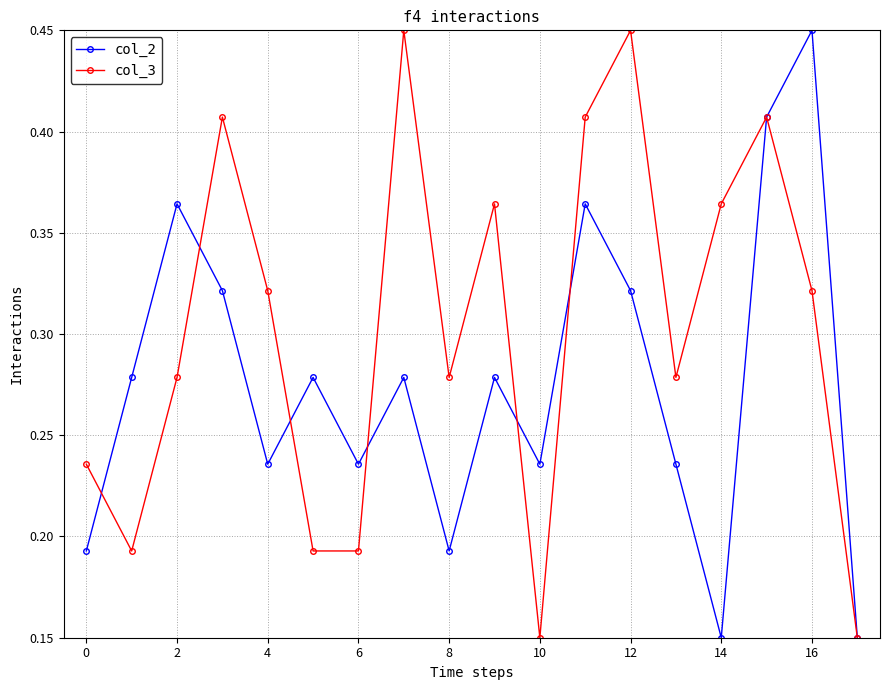

Which series has the largest total across all categories?

col_3